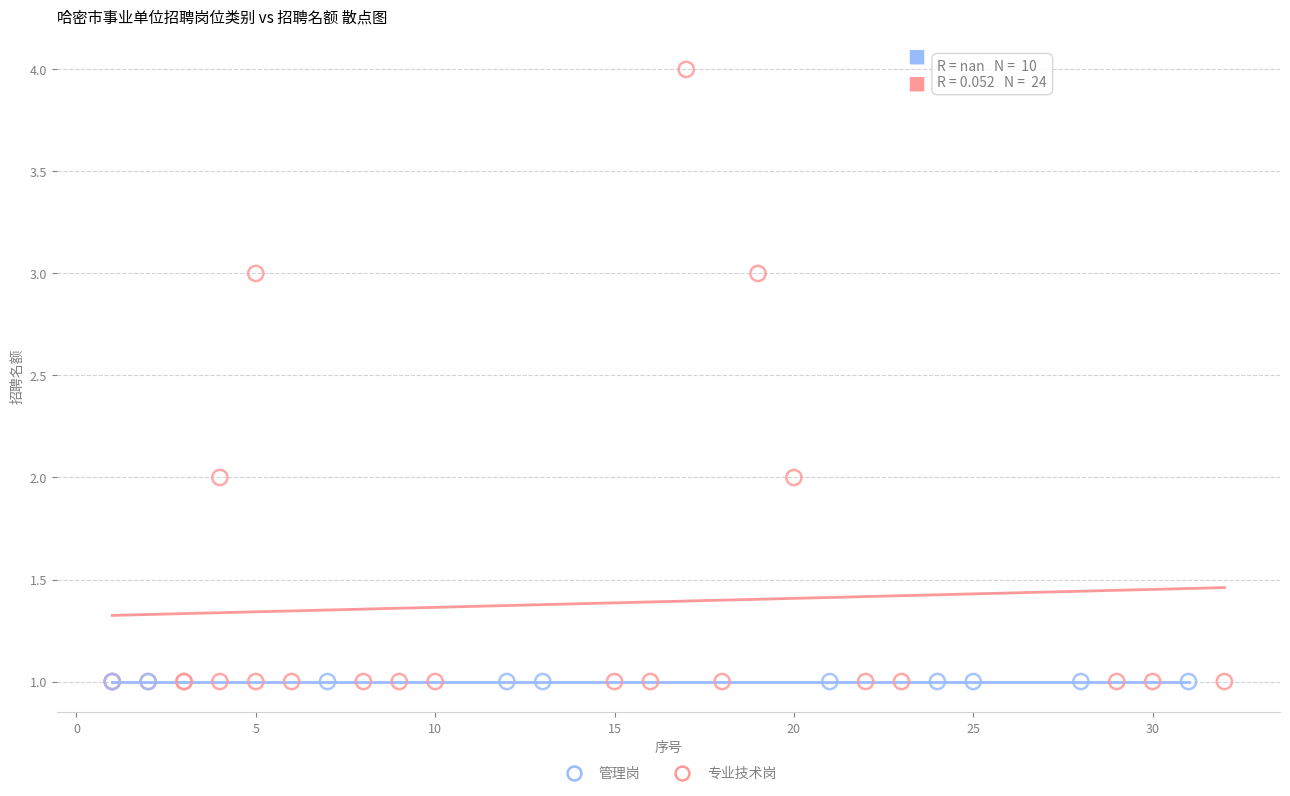

Which series reaches the maximum Y coordinate?

专业技术岗